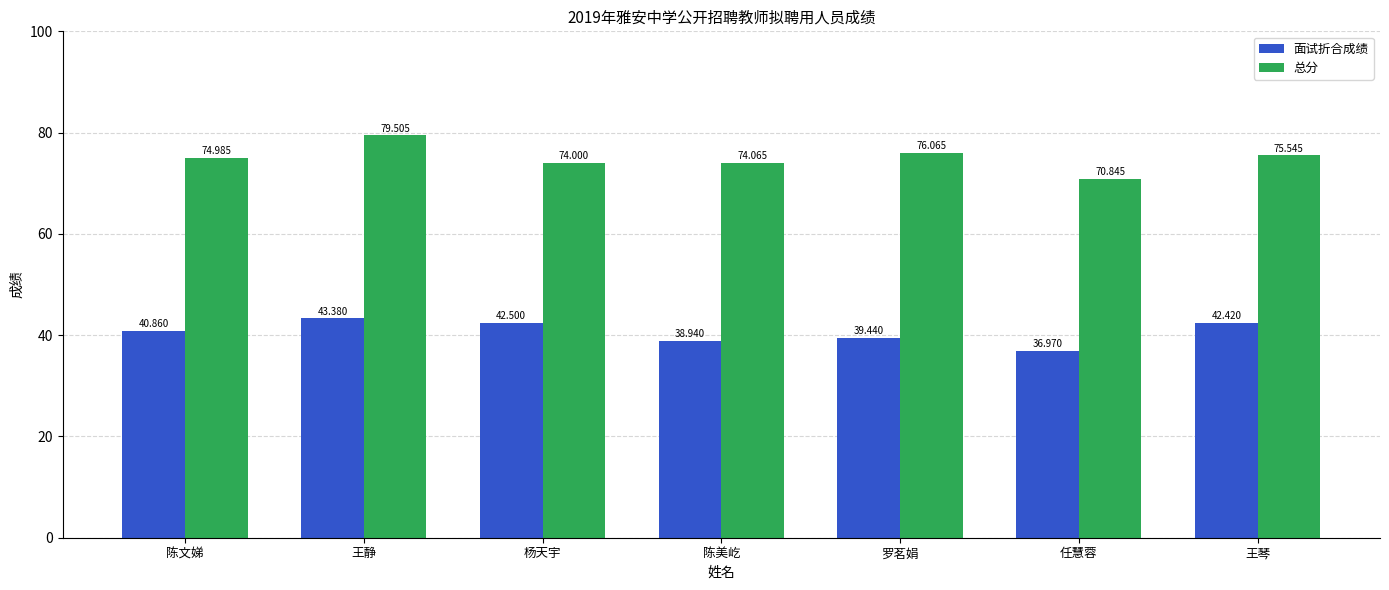

The 面试折合成绩 series shows 8.7 at 罗茗娟. True or false?

False